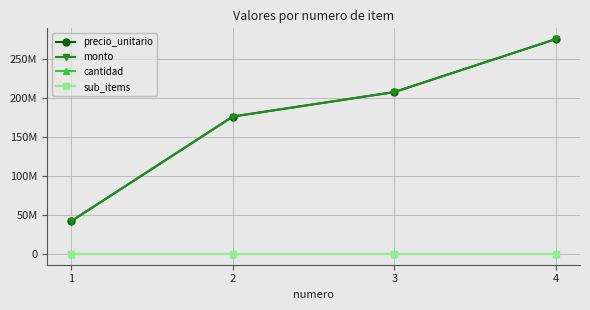

True or false: precio_unitario and monto intersect in this chart.

False